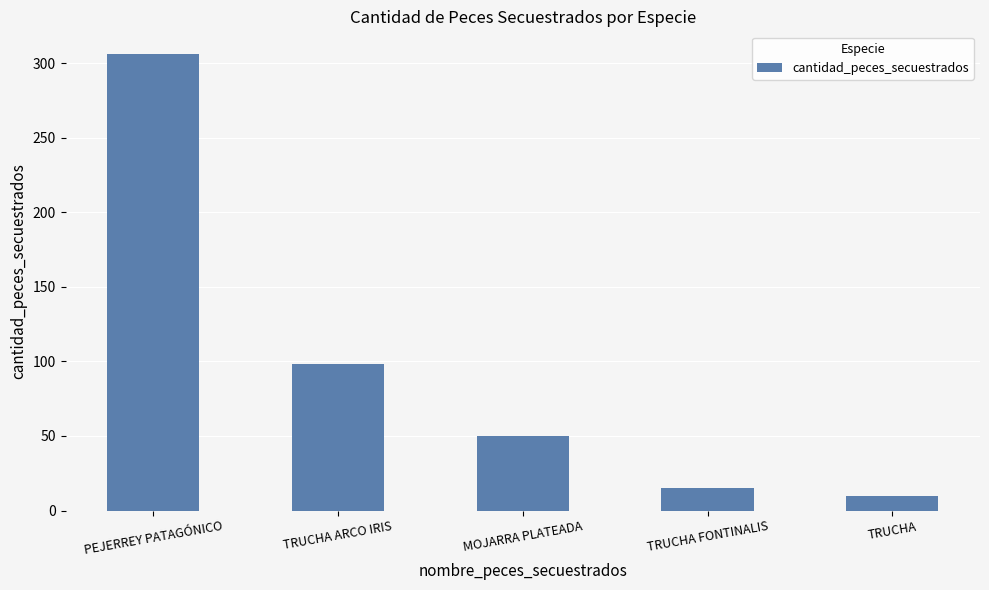

True or false: the data shows 98 at TRUCHA ARCO IRIS.

True